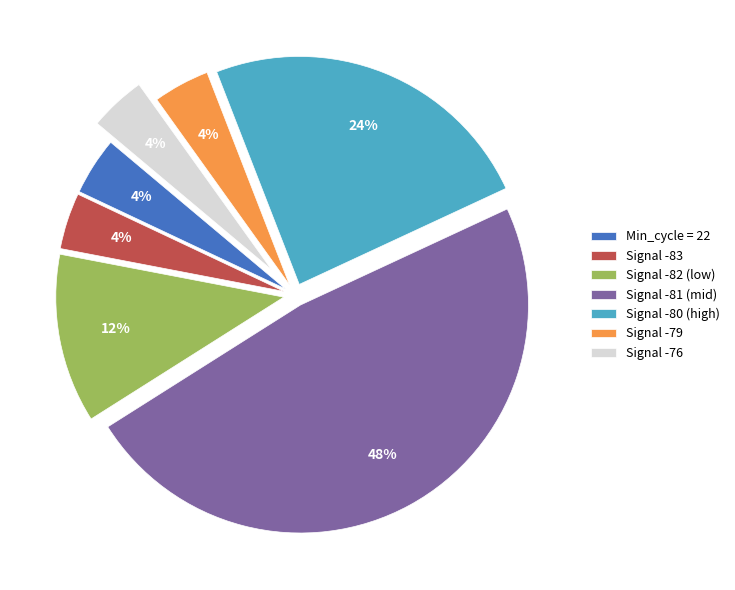

Is there a majority slice in this chart?

No